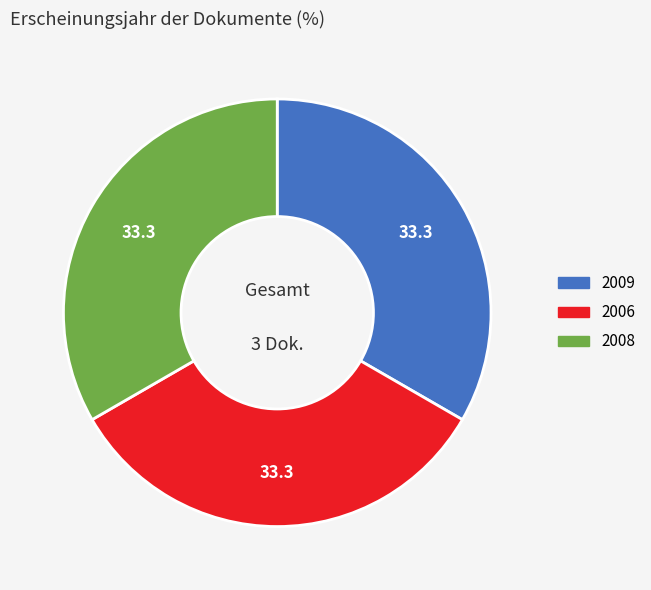

The 2009 slice represents 33% of the pie. True or false?

True